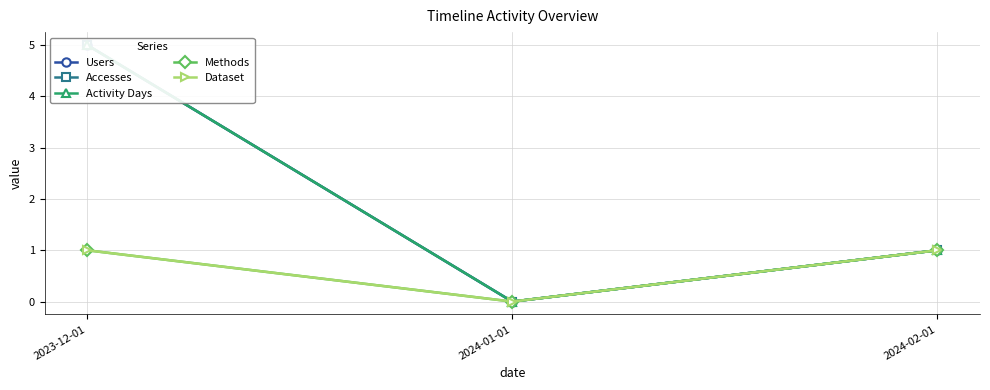

Where does the Users series first go above 1?

2023-12-01